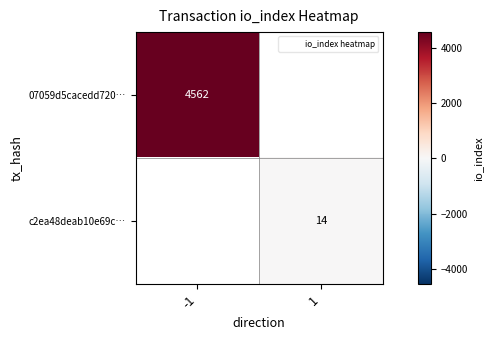

Is the value of c2ea48deab10e69c… at 1 greater than the value of 07059d5cacedd720… at -1?

No